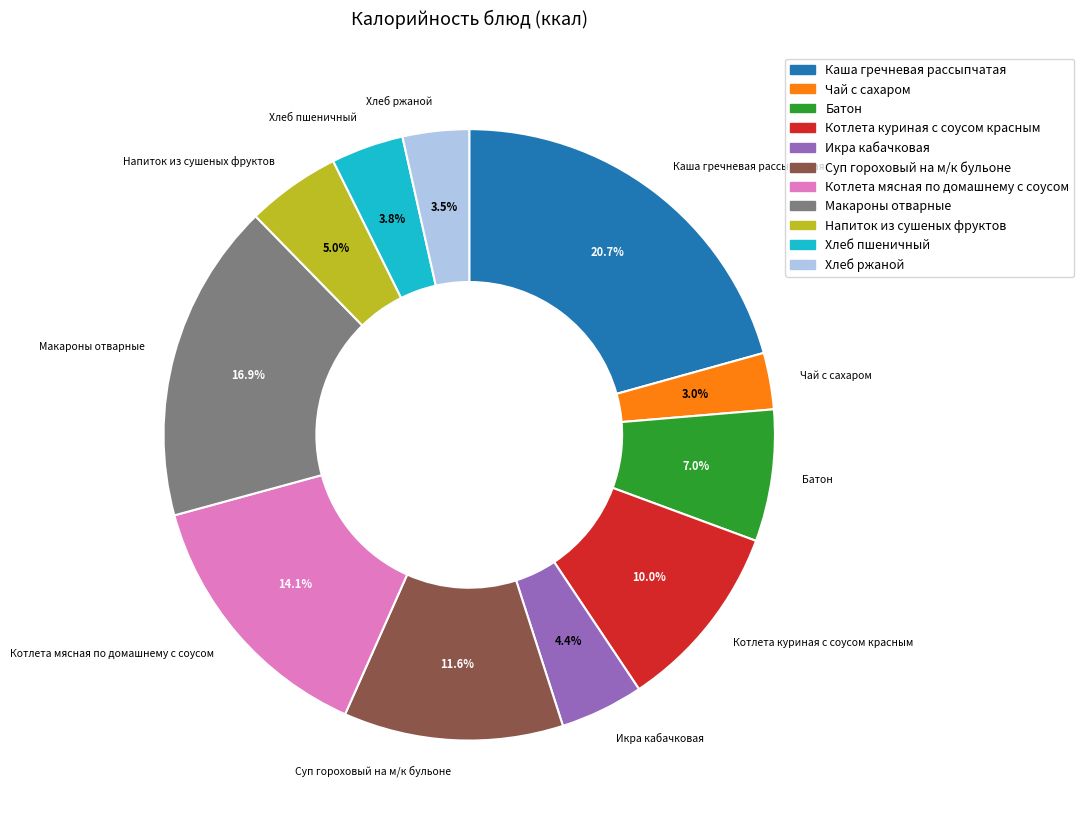

What portion of the pie excludes Хлеб пшеничный?

96.2%